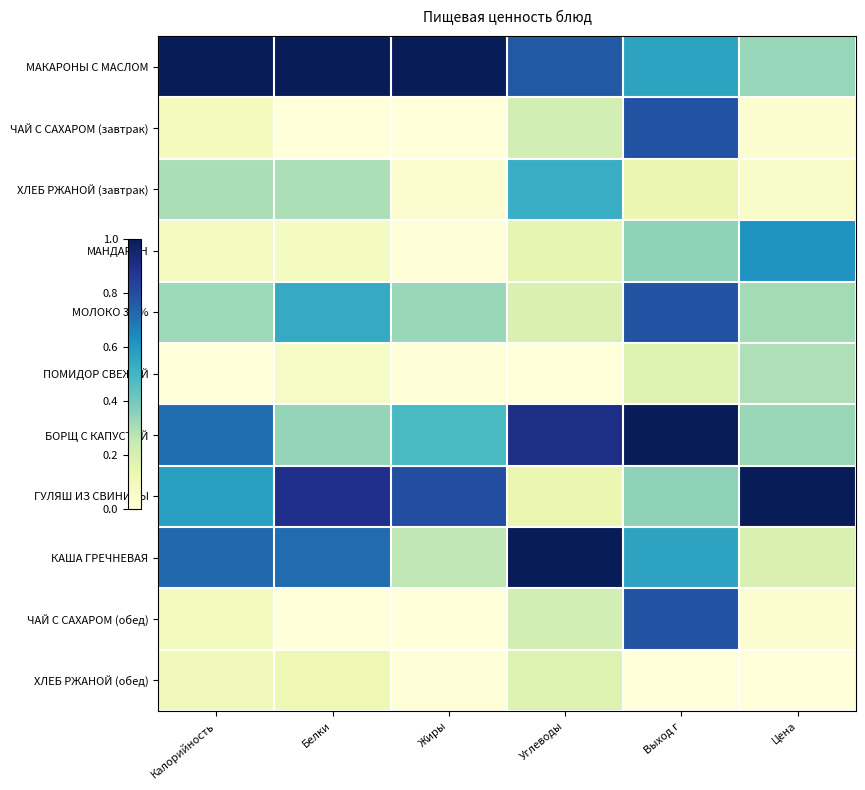

At Углеводы, list the series in order from largest to smallest.

КАША ГРЕЧНЕВАЯ, БОРЩ С КАПУСТОЙ, МАКАРОНЫ С МАСЛОМ, ХЛЕБ РЖАНОЙ (завтрак), ЧАЙ С САХАРОМ (завтрак), ЧАЙ С САХАРОМ (обед), МОЛОКО 3,2%, ХЛЕБ РЖАНОЙ (обед), МАНДАРИН, ГУЛЯШ ИЗ СВИНИНЫ, ПОМИДОР СВЕЖИЙ